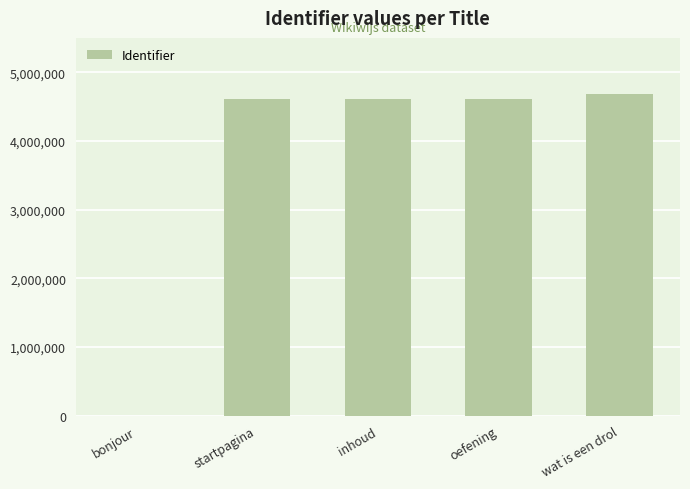

Which category has the highest value across all series?

wat is een drol